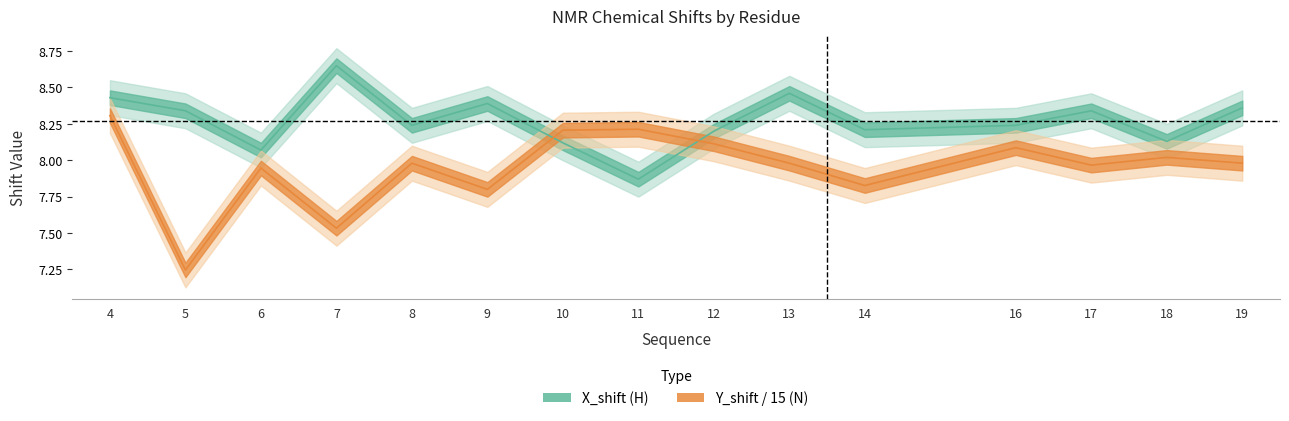

How many times do X_shift and Y_shift cross each other?

2